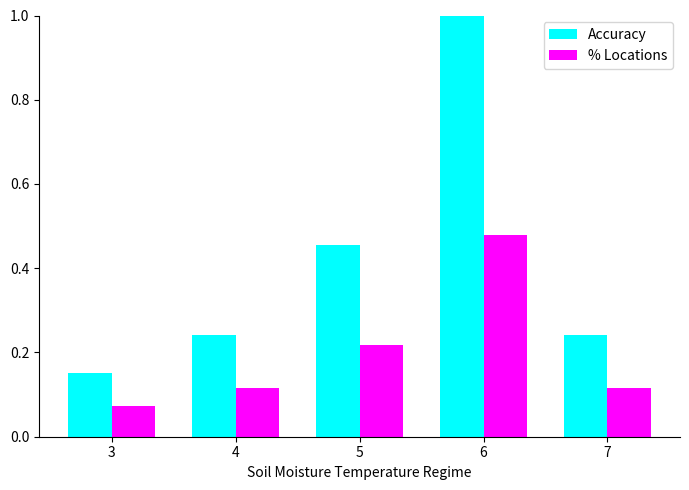

At which category is the sum across all series the highest?

6